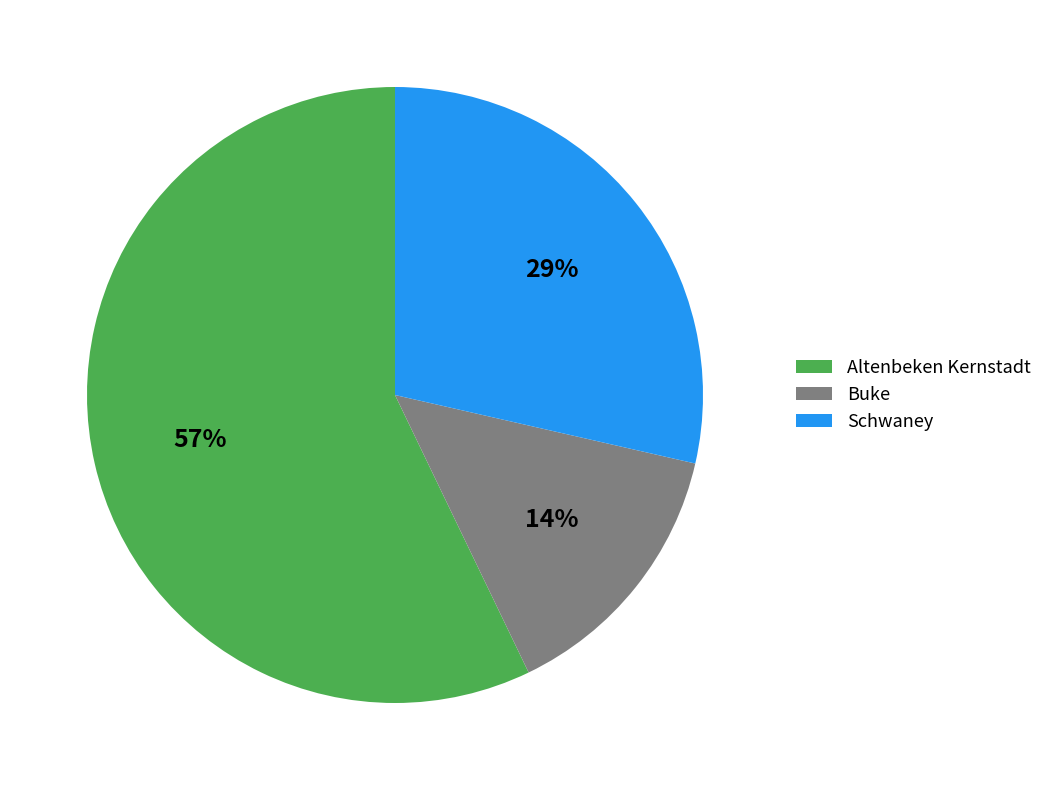

Is there any slice that represents more than half of the pie?

Yes